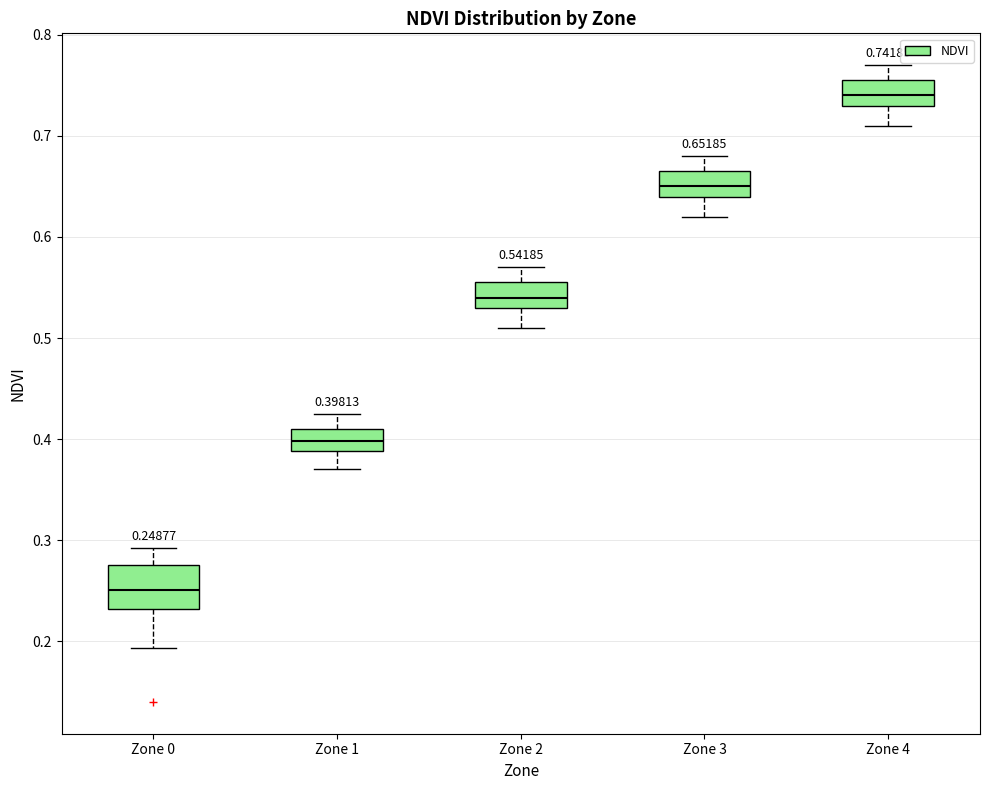

Comparing the boxes themselves (not the whiskers), which one is the tallest?

Zone 0